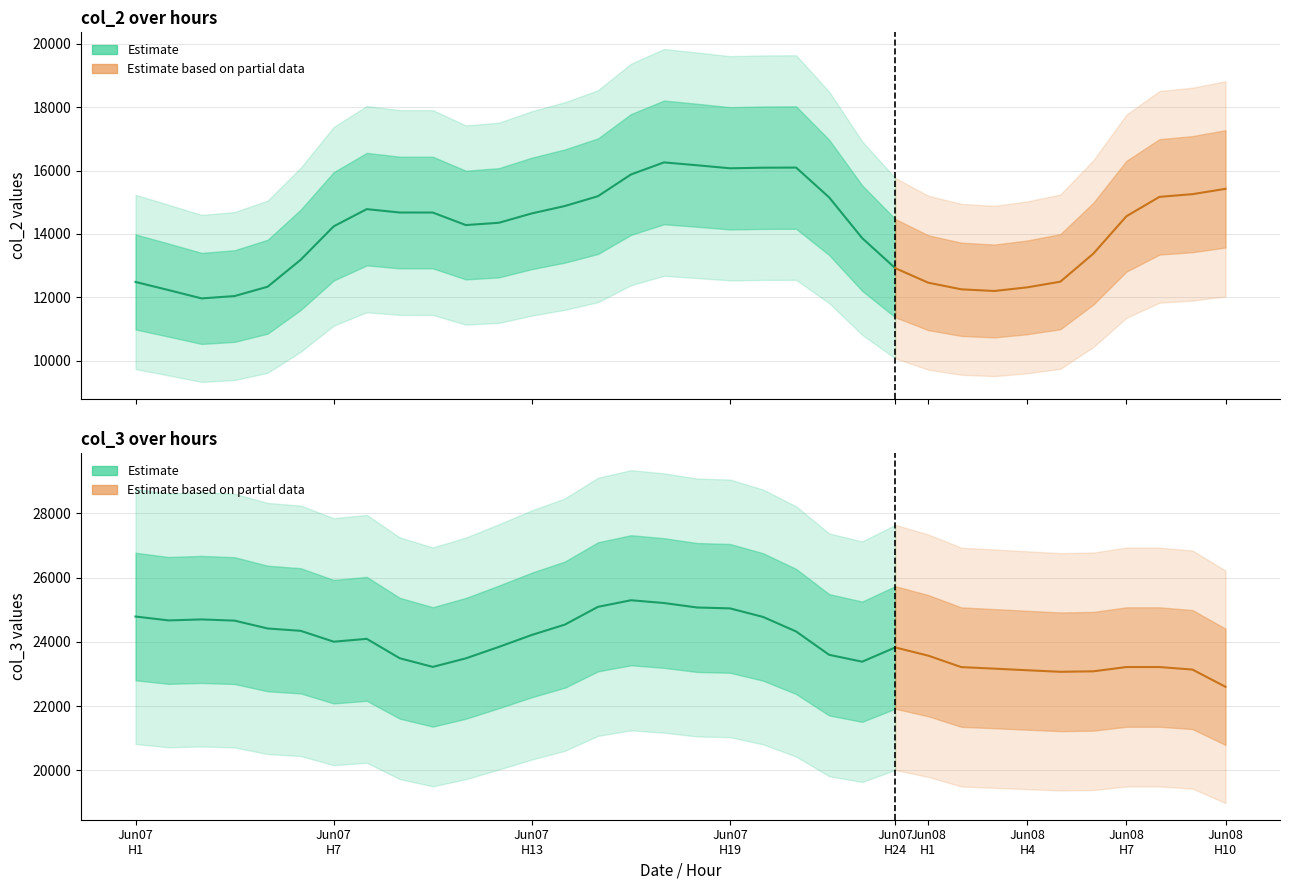

The value of col_2 at 9 is 27443. True or false?

False